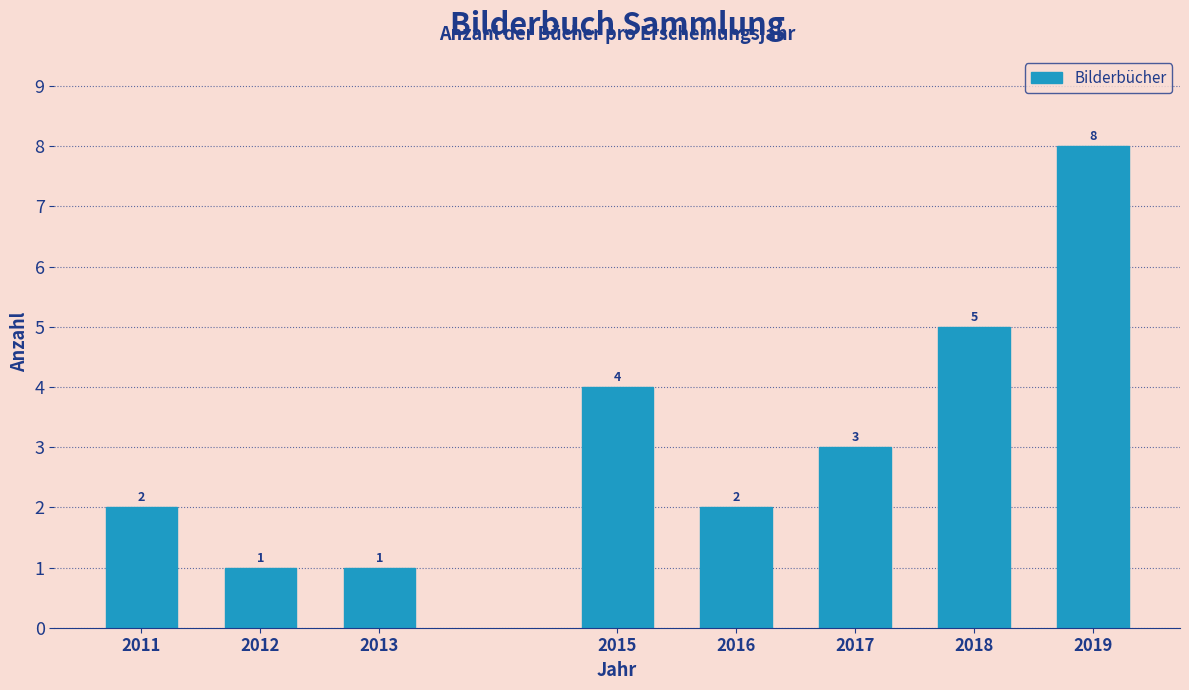

Reading left to right, transcribe all the data shown in this chart.

2	1	1	4	2	3	5	8